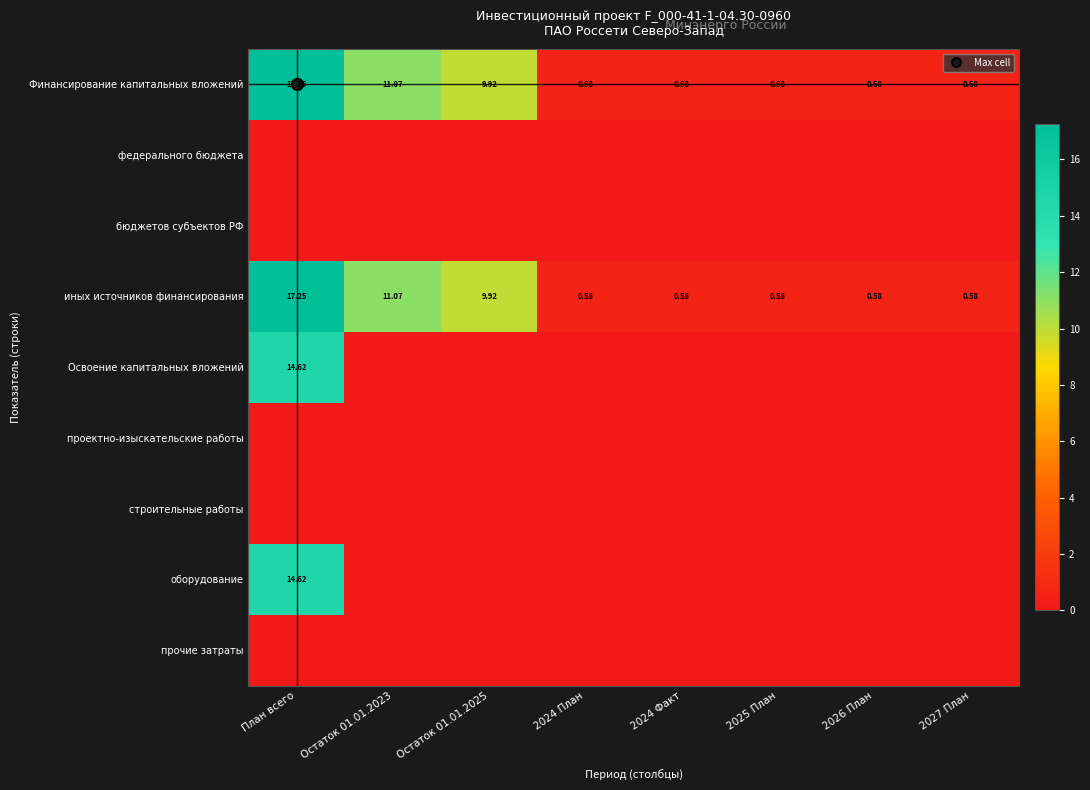

What is the spread (max minus min) of values at 2025 План?

0.6